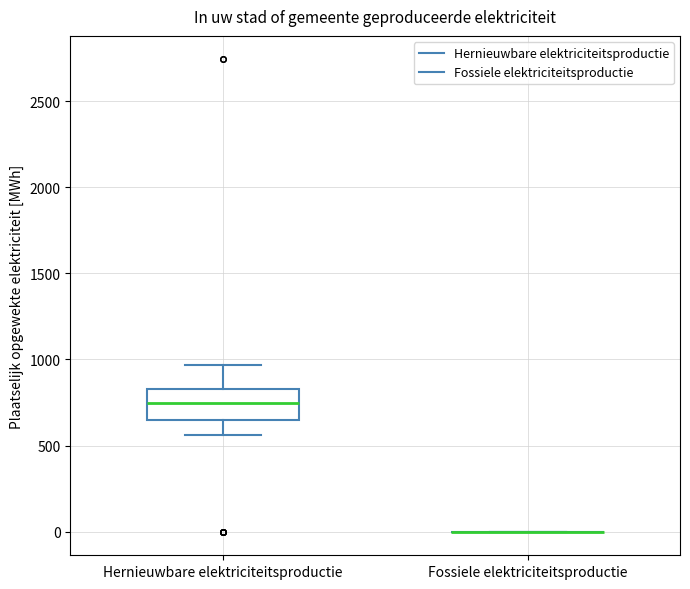

Comparing the boxes themselves (not the whiskers), which one is the tallest?

Hernieuwbare elektriciteitsproductie